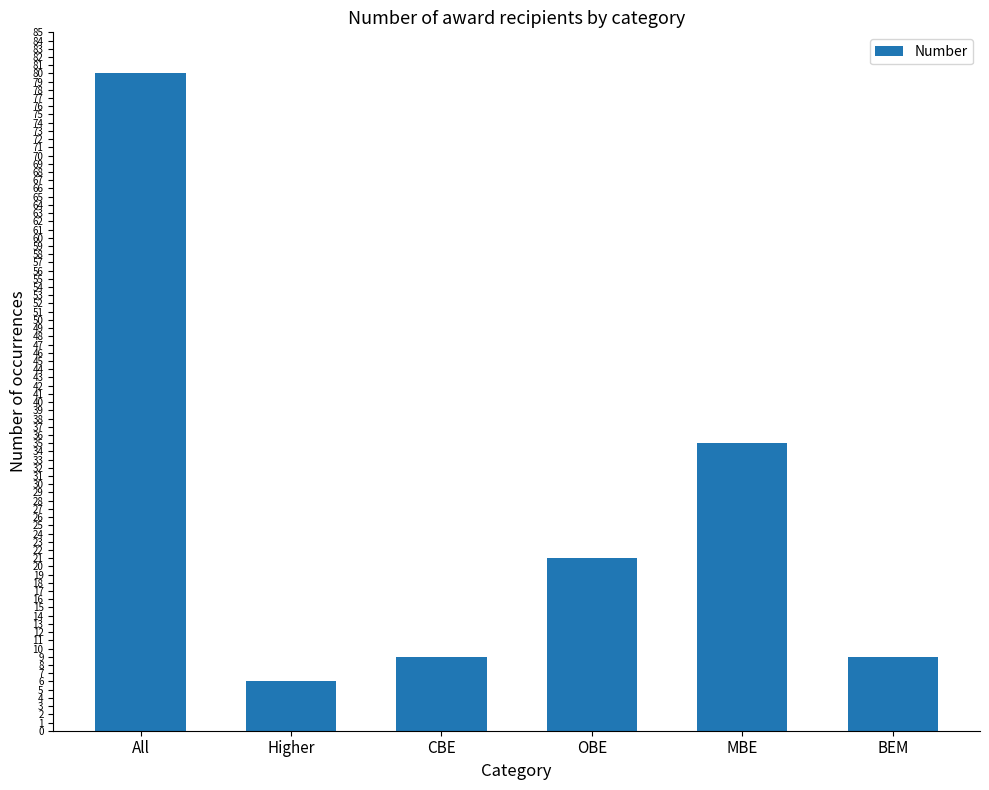

How many bars are there in total?

6